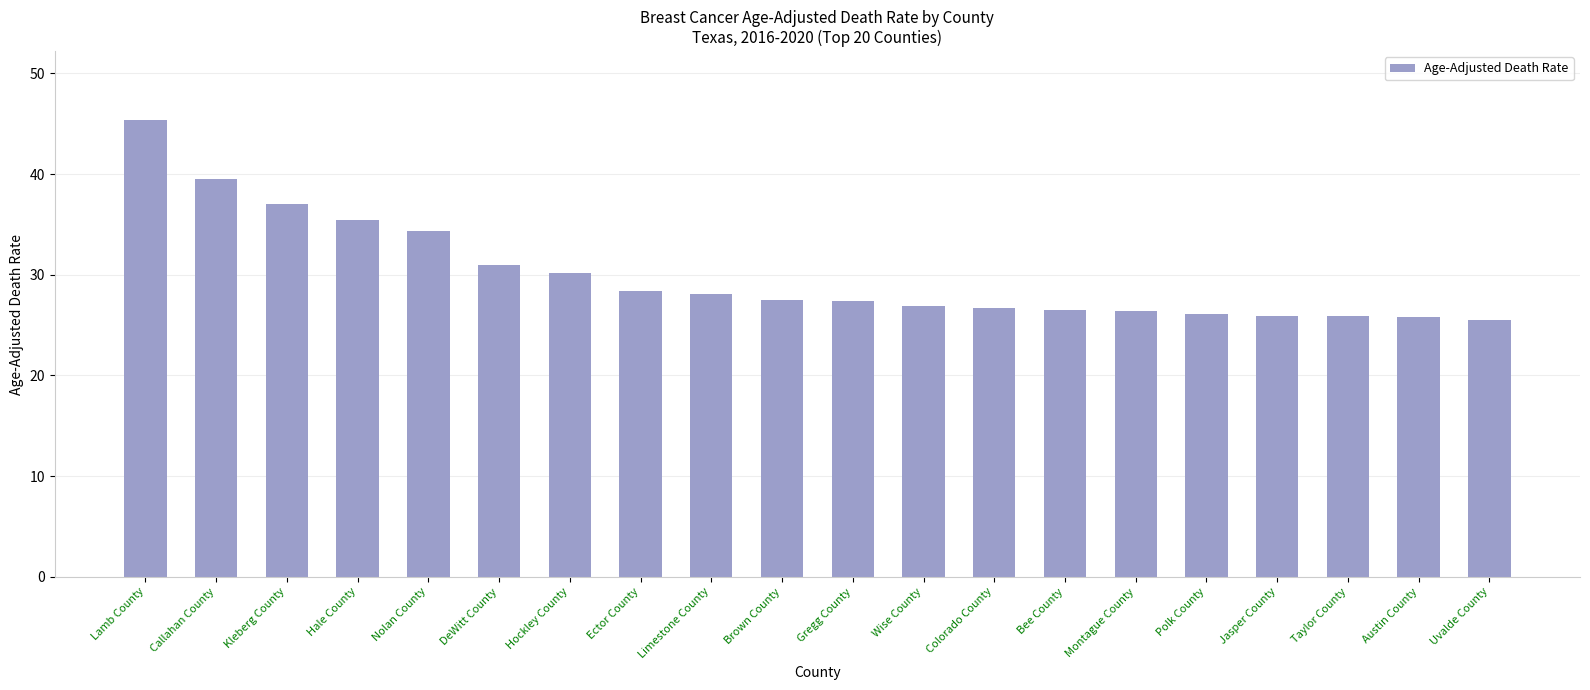

How many distinct data groups are displayed?

1